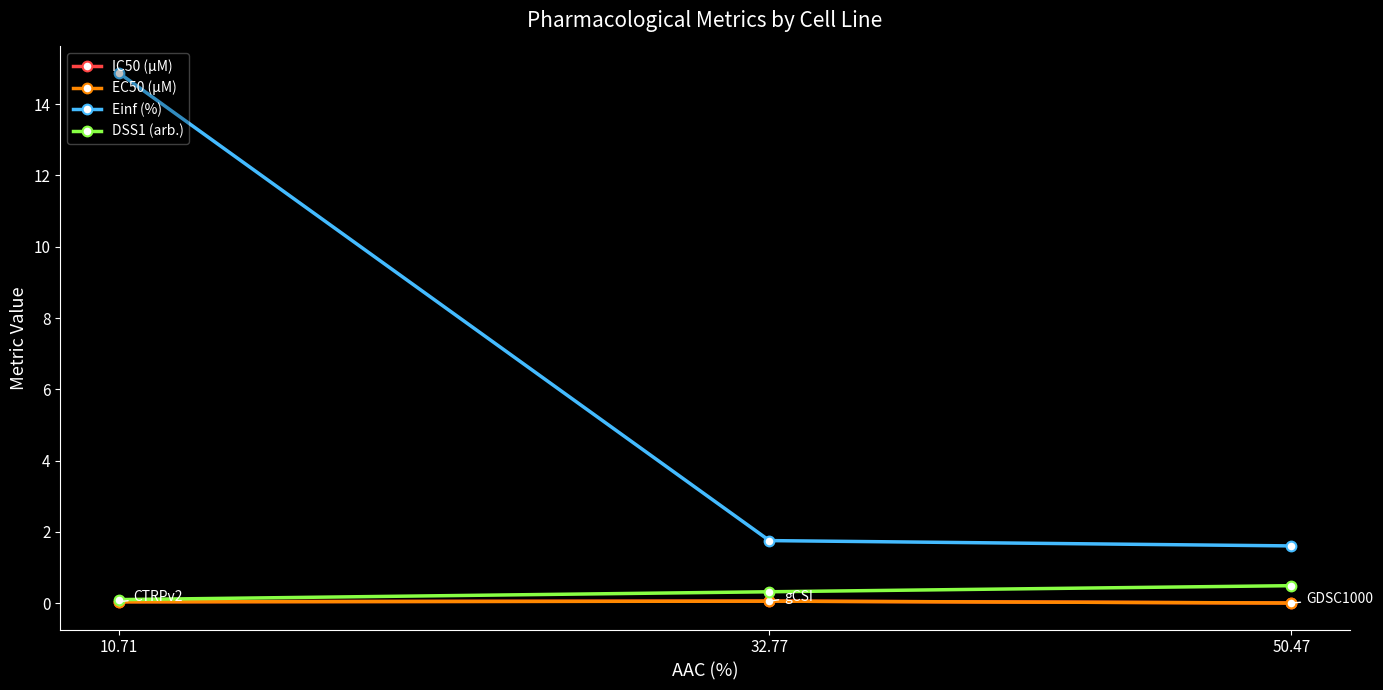

Does the chart display data point markers on the line(s)?

Yes